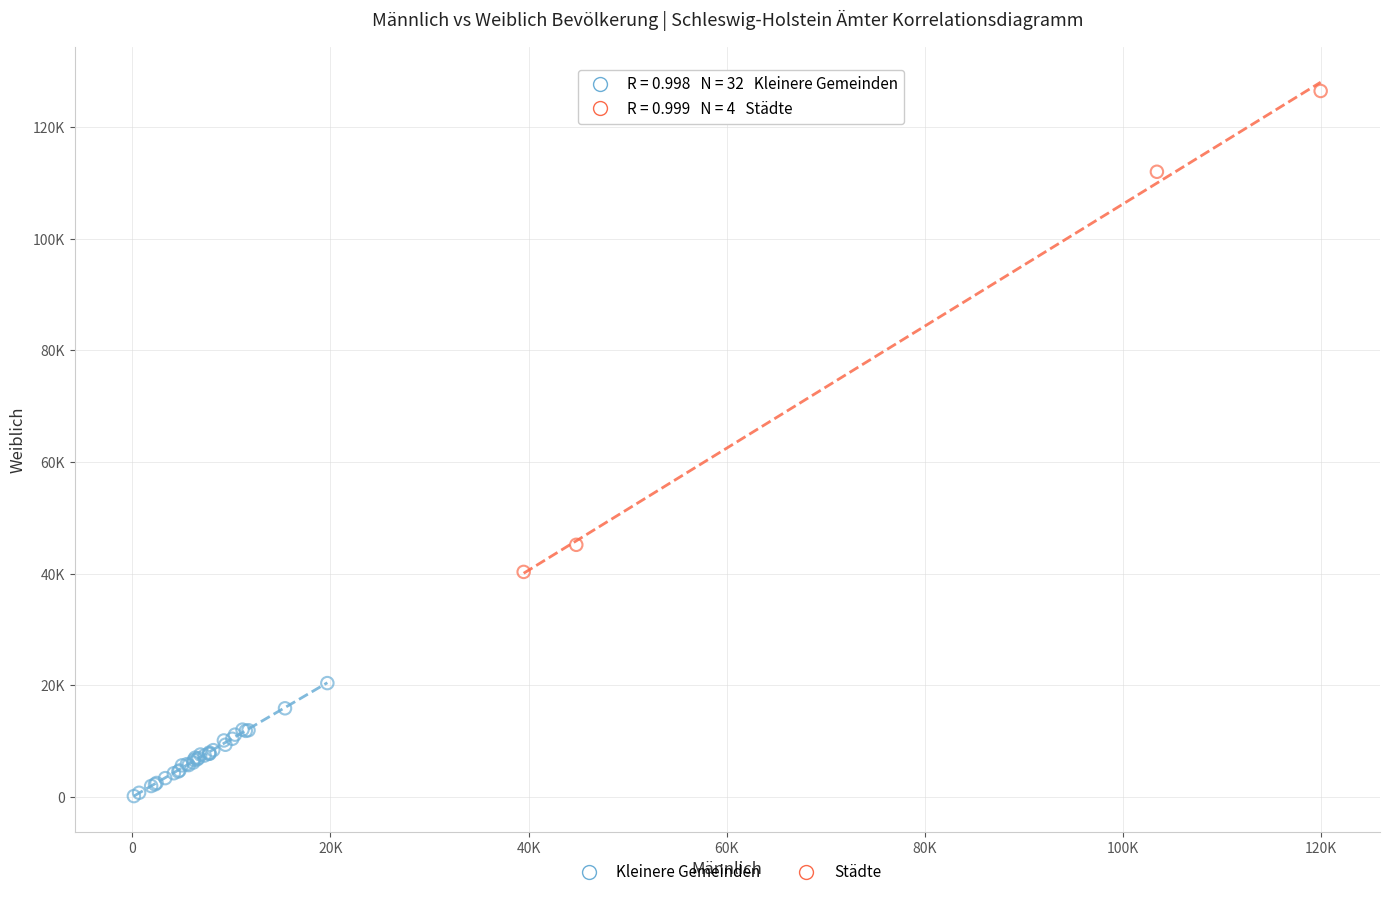

What are all the series names shown in the legend?

Kleinere Gemeinden, Städte